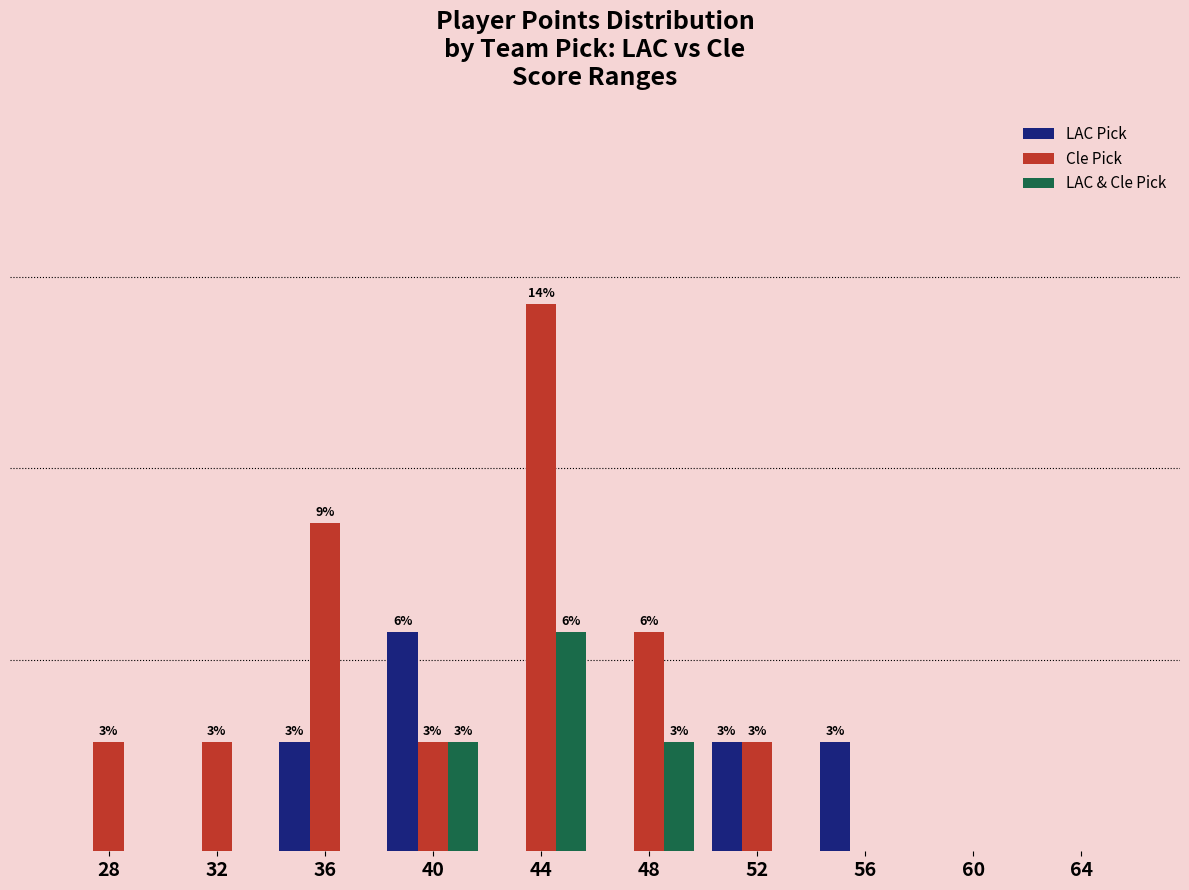

At how many categories does at least one series exceed 1?

8